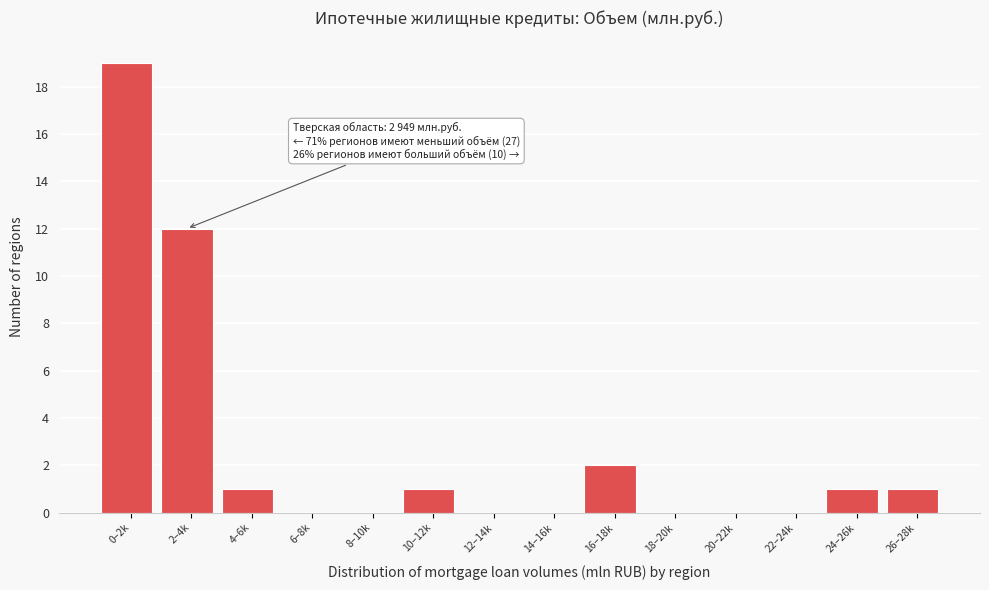

Reading right to left, transcribe all the data shown in this chart.

26–28k=1	24–26k=1	22–24k=0	20–22k=0	18–20k=0	16–18k=2	14–16k=0	12–14k=0	10–12k=1	8–10k=0	6–8k=0	4–6k=1	2–4k=12	0–2k=19